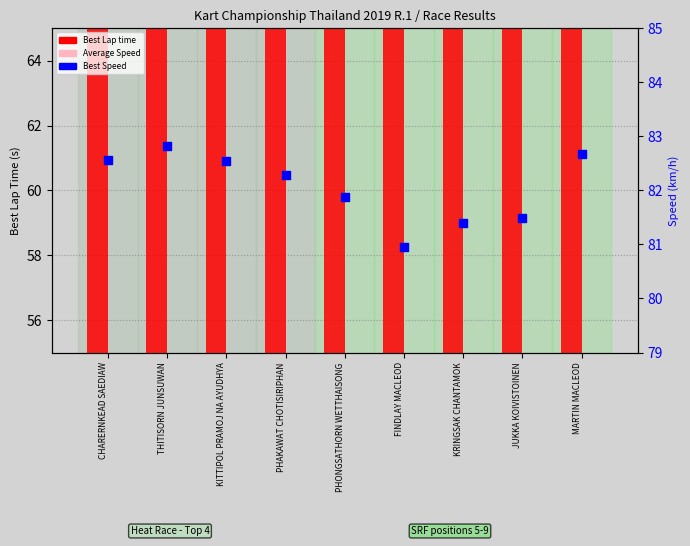

Is the value of Average Speed (offset) at KITTIPOL PRAMOJ NA AYUDHYA greater than the value of Best Lap time at KRINGSAK CHANTAMOK?

No